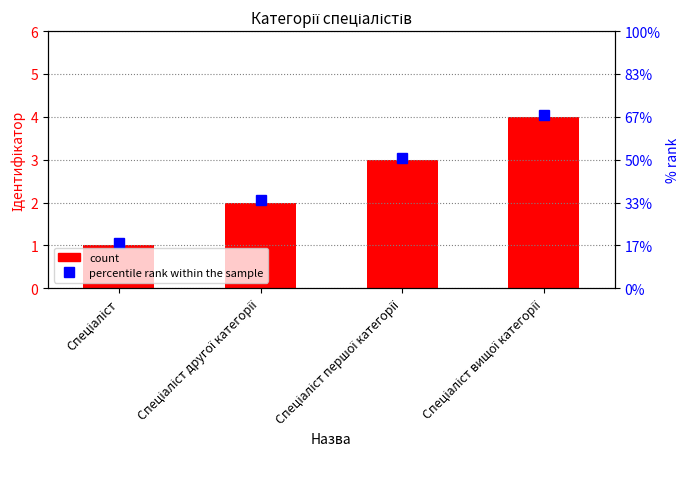

What is the label of the 3rd bar from the right?

Спеціаліст другої категорії